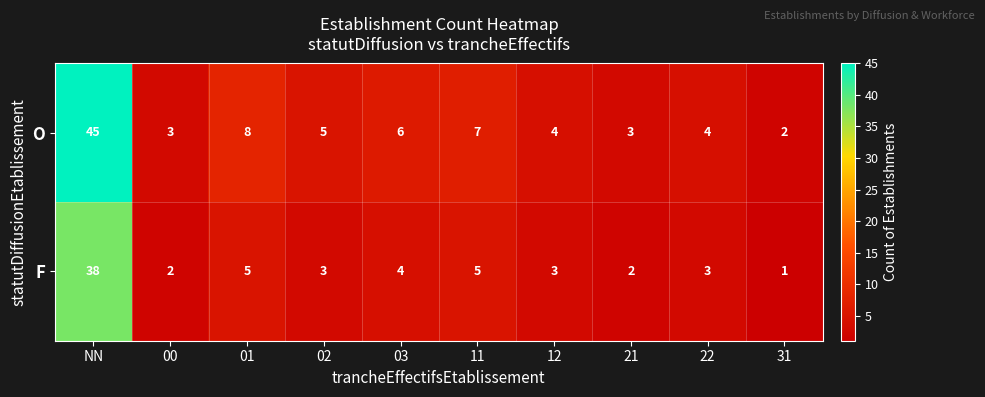

At which category is the sum across all series the highest?

NN